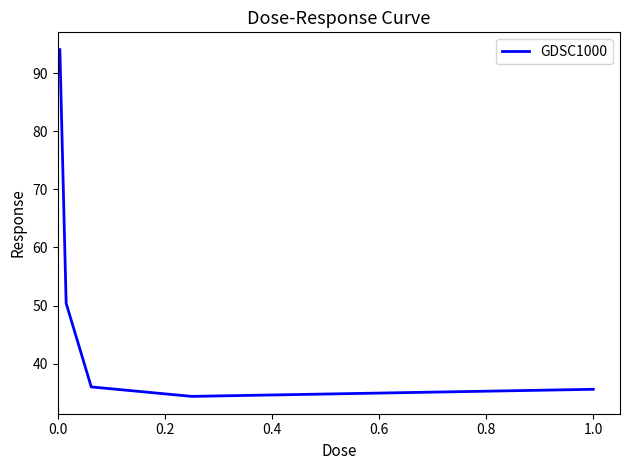

True or false: the data has more than 1 interior local peaks.

False